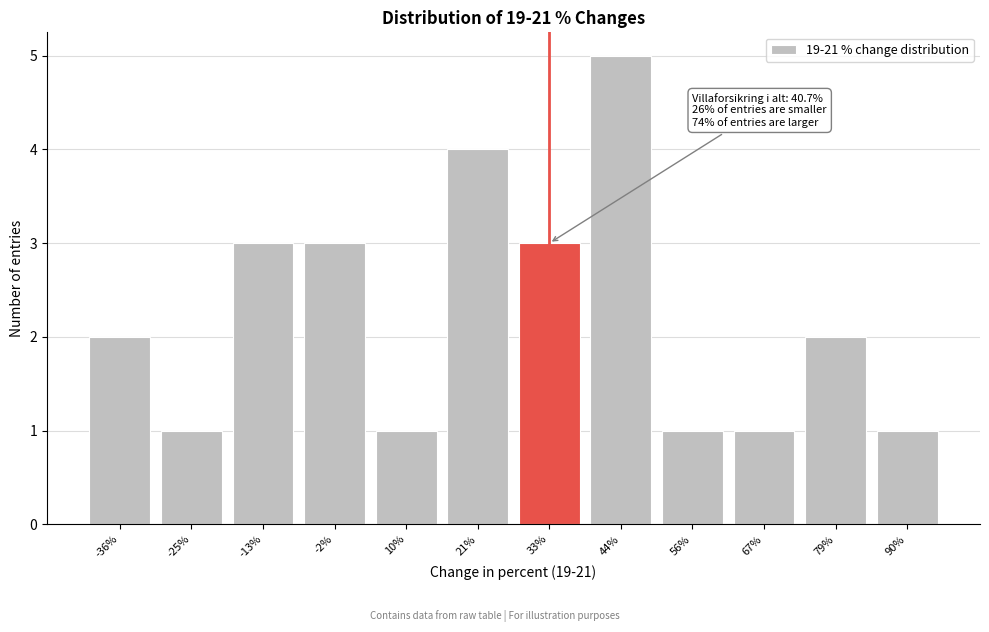

Reading left to right, transcribe all the data shown in this chart.

-36%=2	-25%=1	-13%=3	-2%=3	10%=1	21%=4	33%=3	44%=5	56%=1	67%=1	79%=2	90%=1